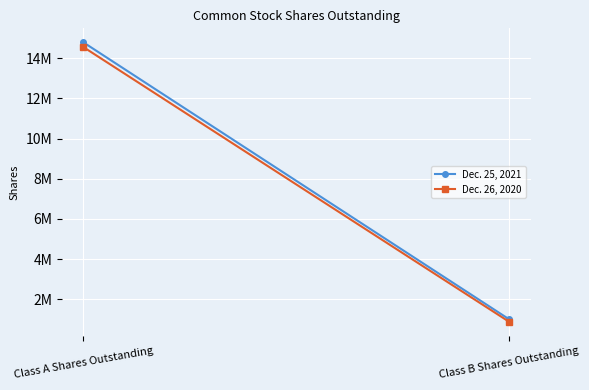

What are all the series names shown in the legend?

Dec. 25, 2021, Dec. 26, 2020